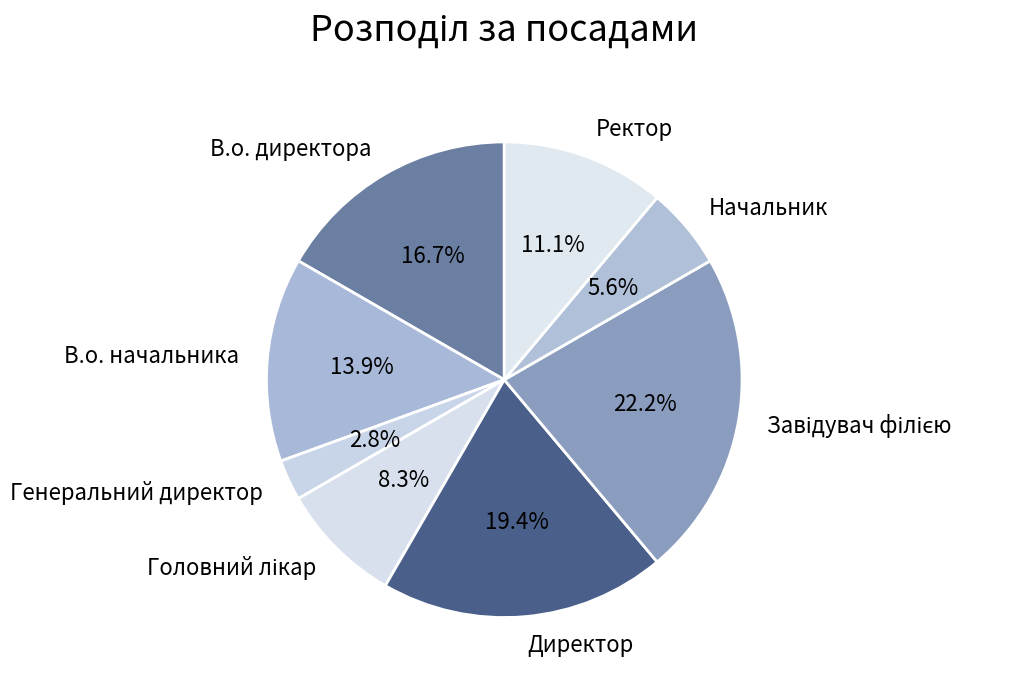

To the nearest percent, what percentage of the pie is Ректор?

11%